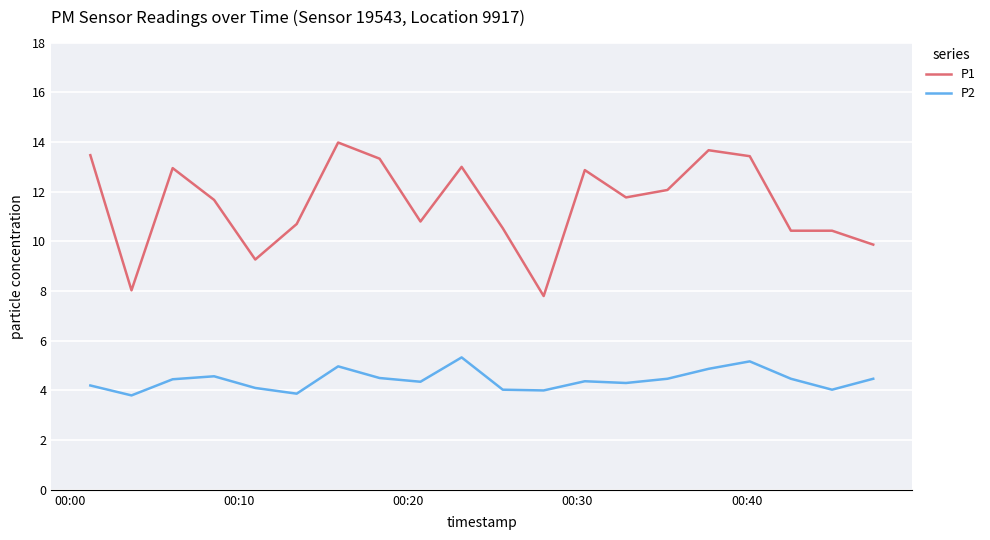

Rank the series by their maximum value, from highest to lowest.

P1, P2